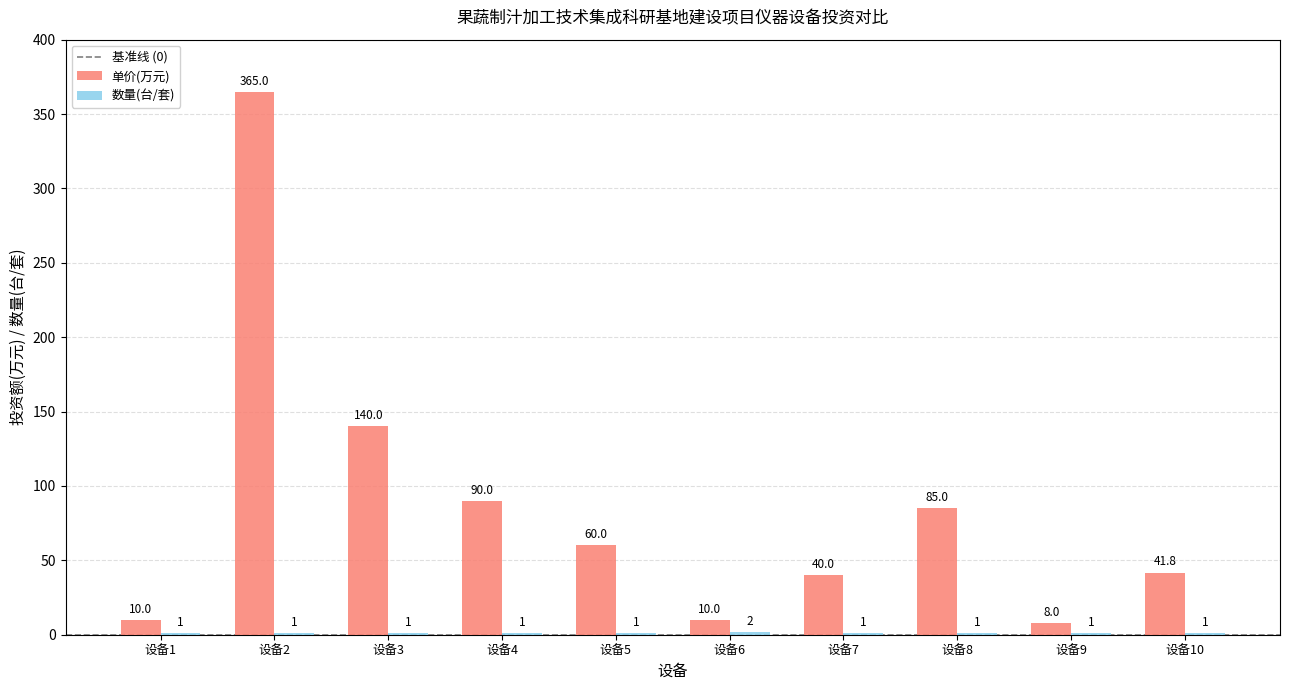

What is the greatest value displayed?

365.0